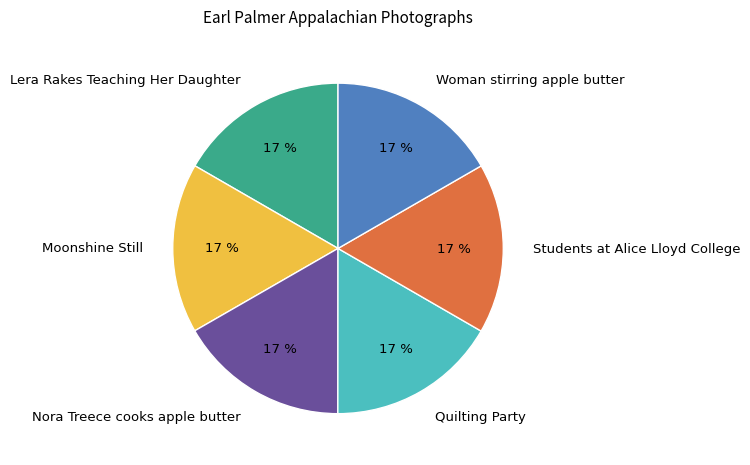

To the nearest percent, what is the average slice percentage?

17%